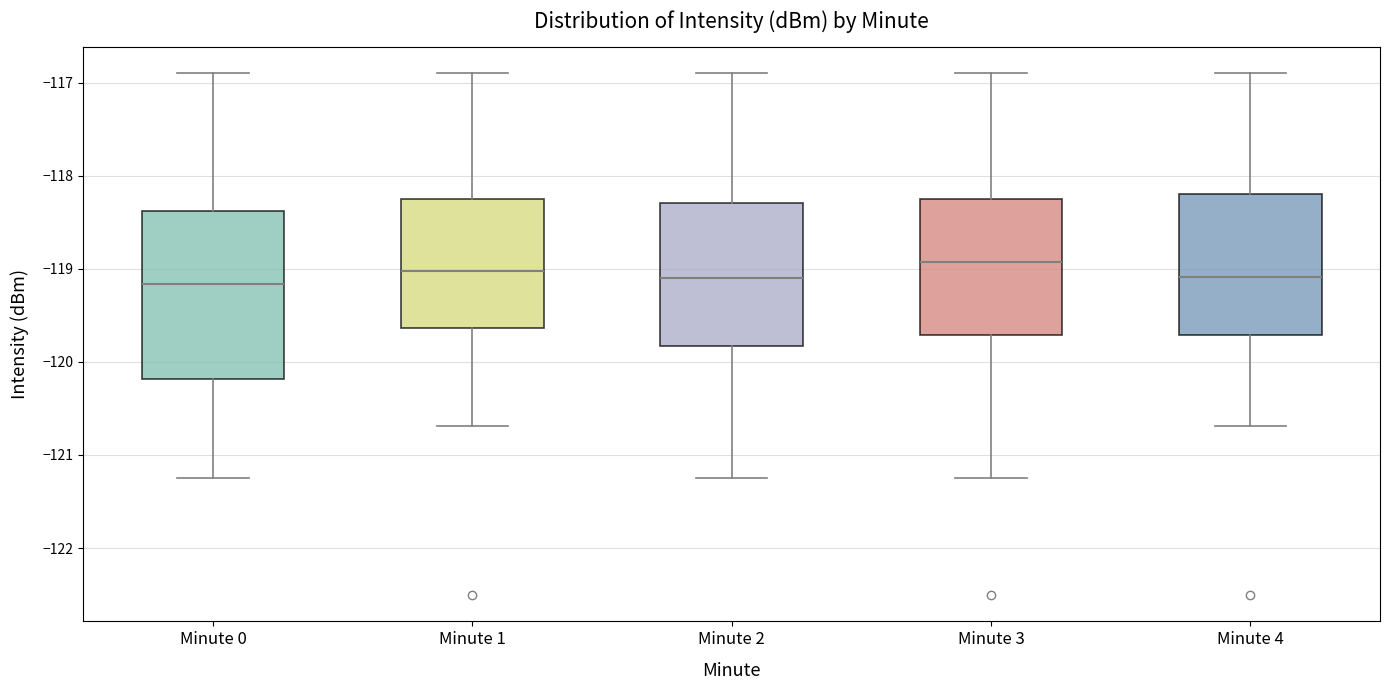

Which box is the tallest, from its lower edge to its upper edge?

Minute 0